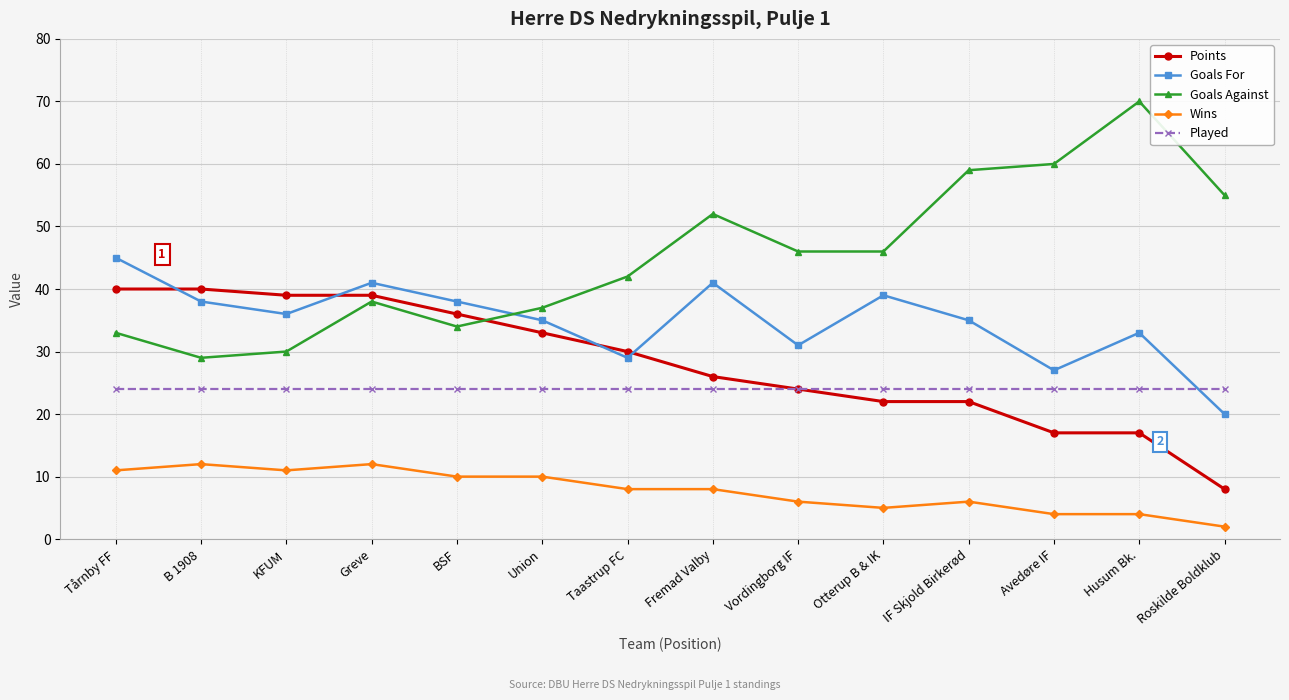

How many data points does each series have?

14